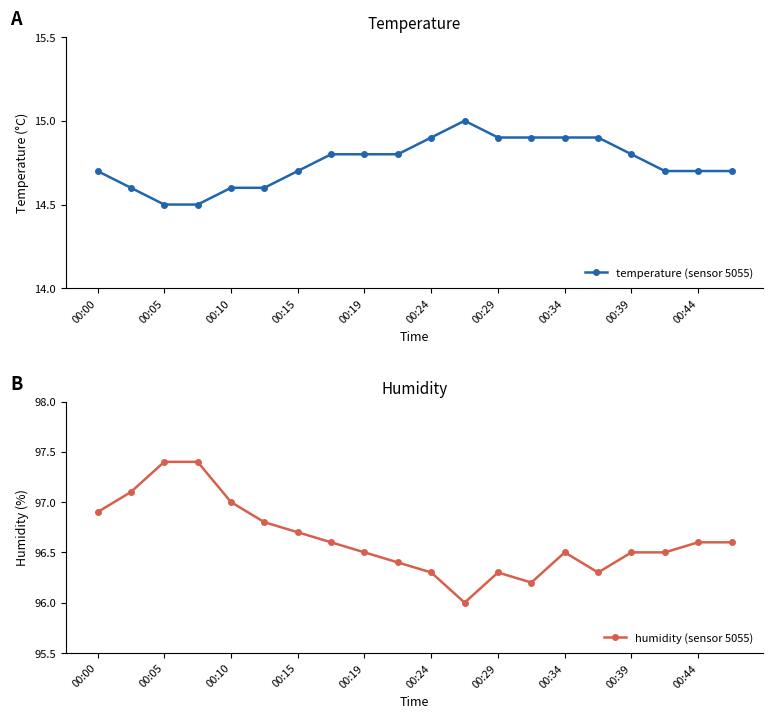

The temperature (sensor 5055) series shows 26.1 at 00:29. True or false?

False